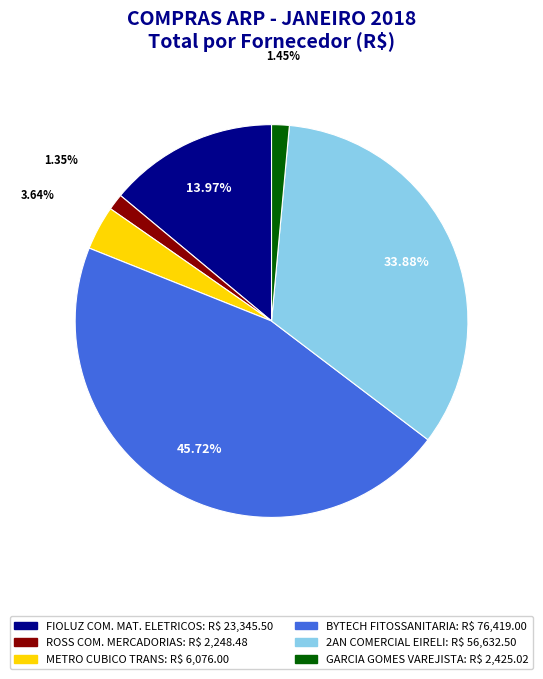

To the nearest percent, what is the average slice percentage?

17%